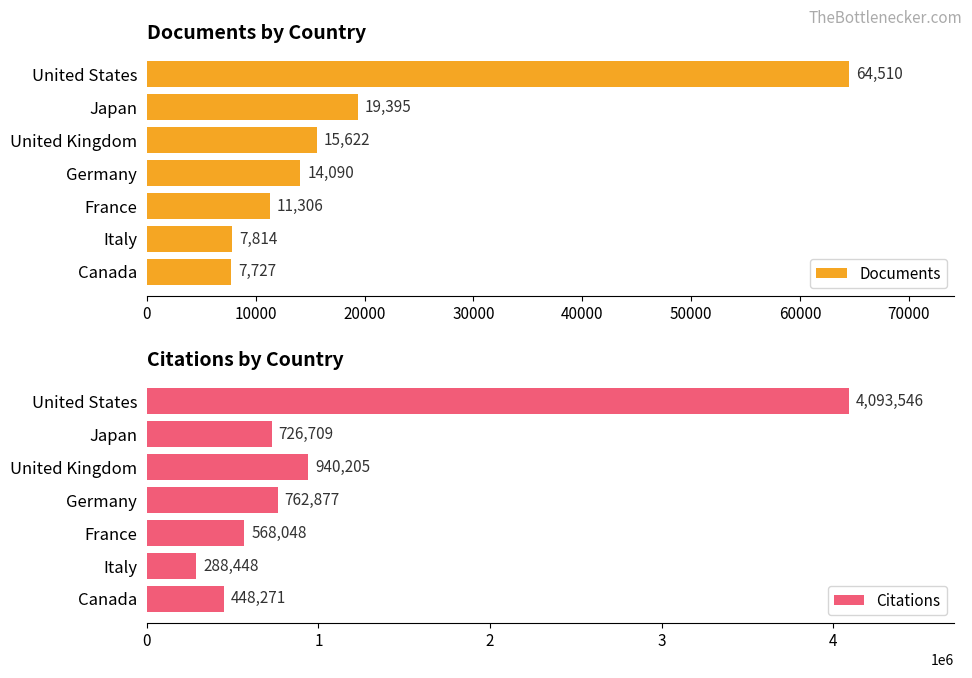

What is the value of the Citations bar at the 4th from the left?

762877